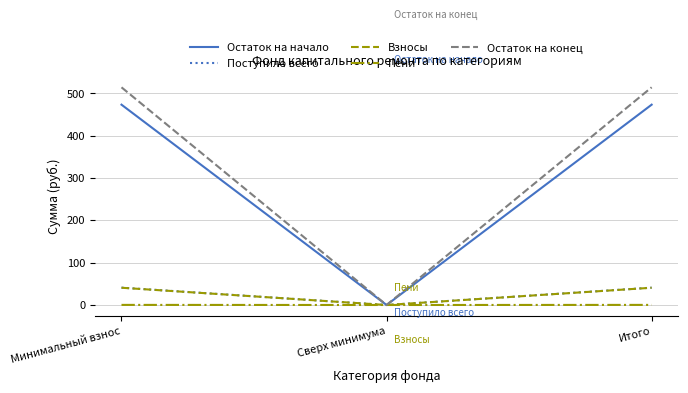

Which series has the largest total across all categories?

Остаток на конец